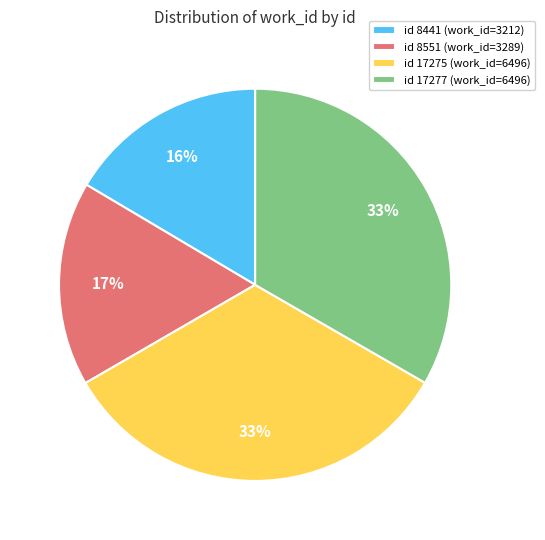

Count the number of slices in the pie.

4